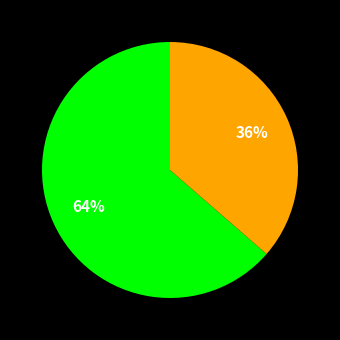

To the nearest percent, what is the average slice percentage?

50%